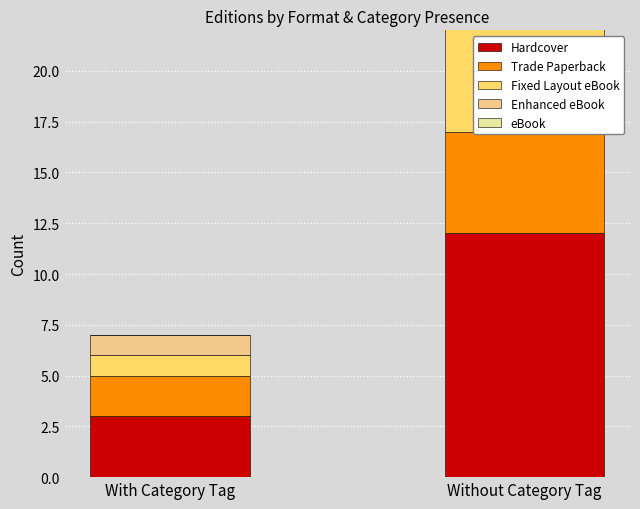

Is it true that Trade Paperback equals 5 at Without Category Tag?

True